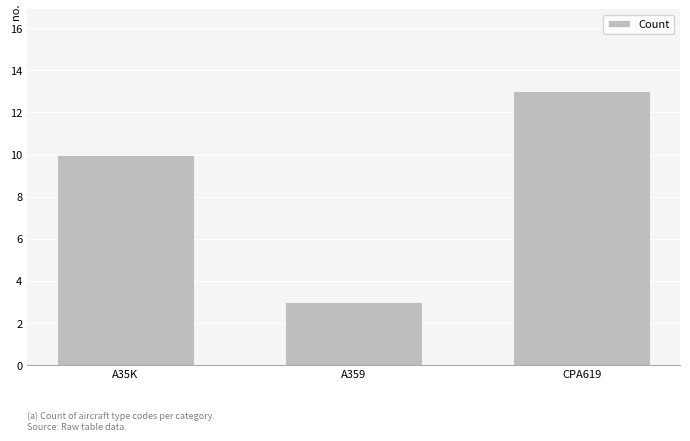

What position from the right is A359?

2